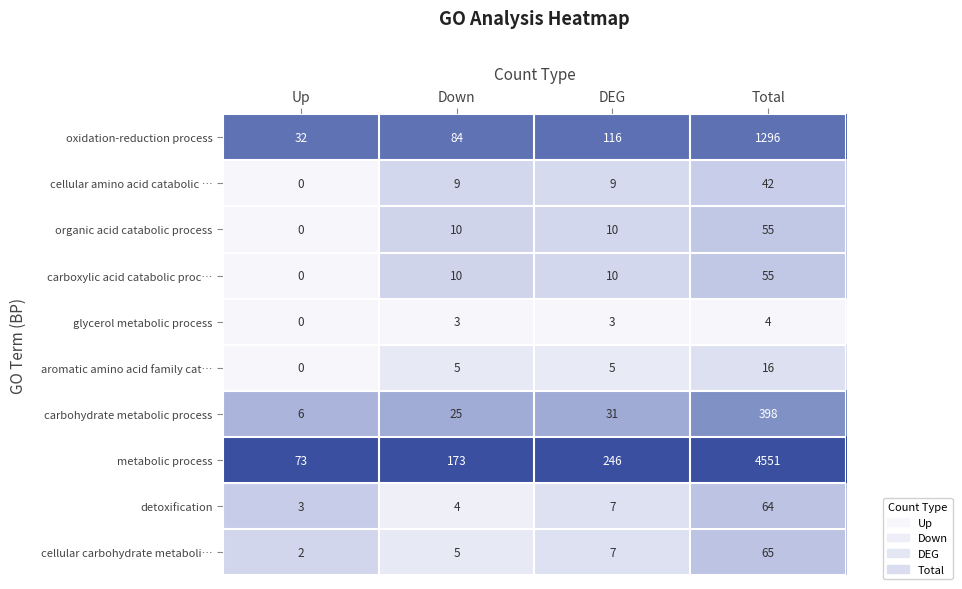

The value of aromatic amino acid family cat… at Down is 5. True or false?

True